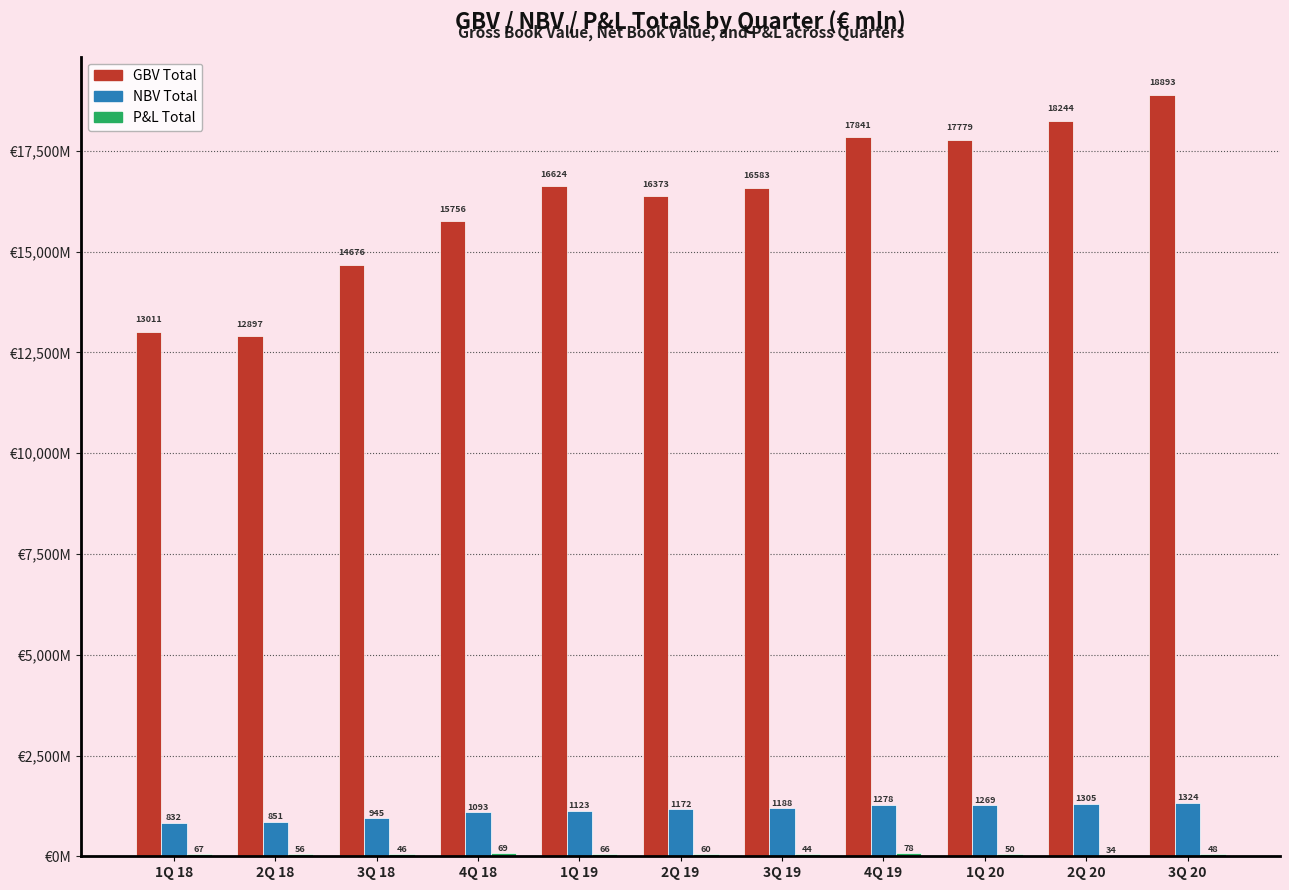

Are the bars grouped side by side (vs. stacked)?

Yes